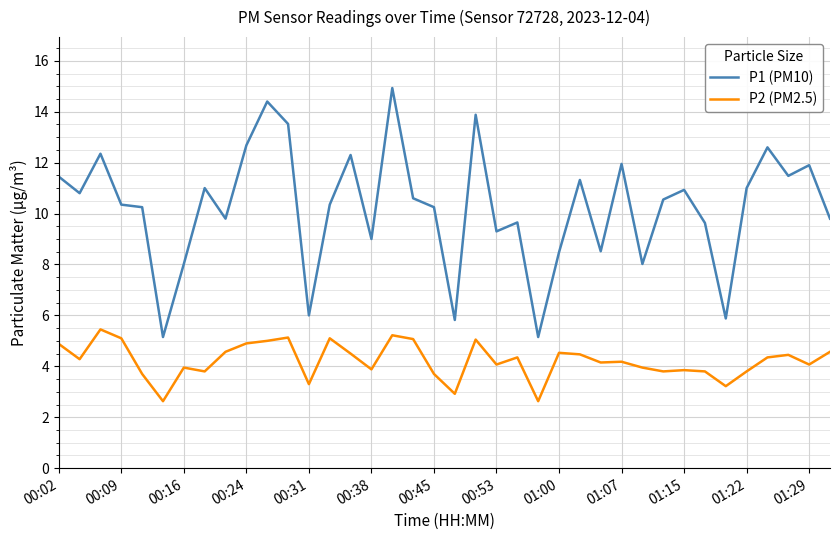

True or false: P2 (PM2.5) and P1 (PM10) intersect in this chart.

False